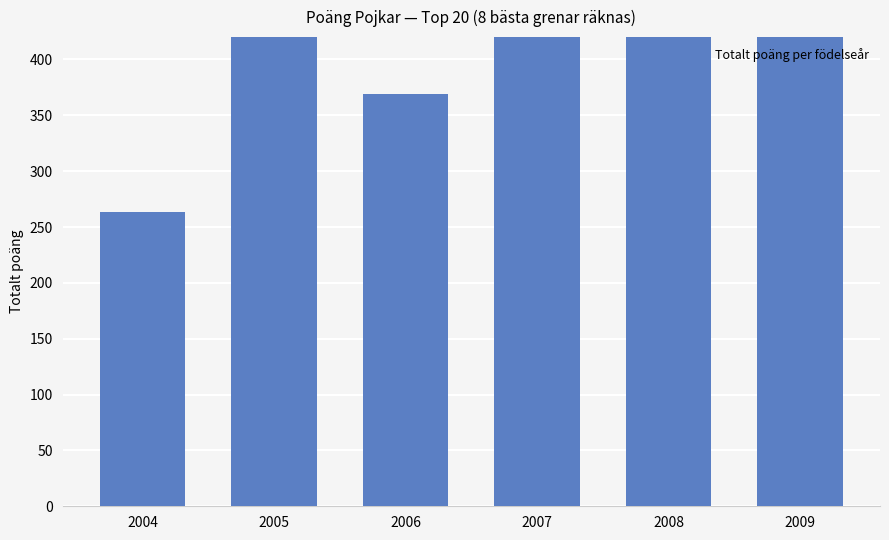

Rank the categories by value from highest to lowest.

2008, 2005, 2007, 2009, 2006, 2004